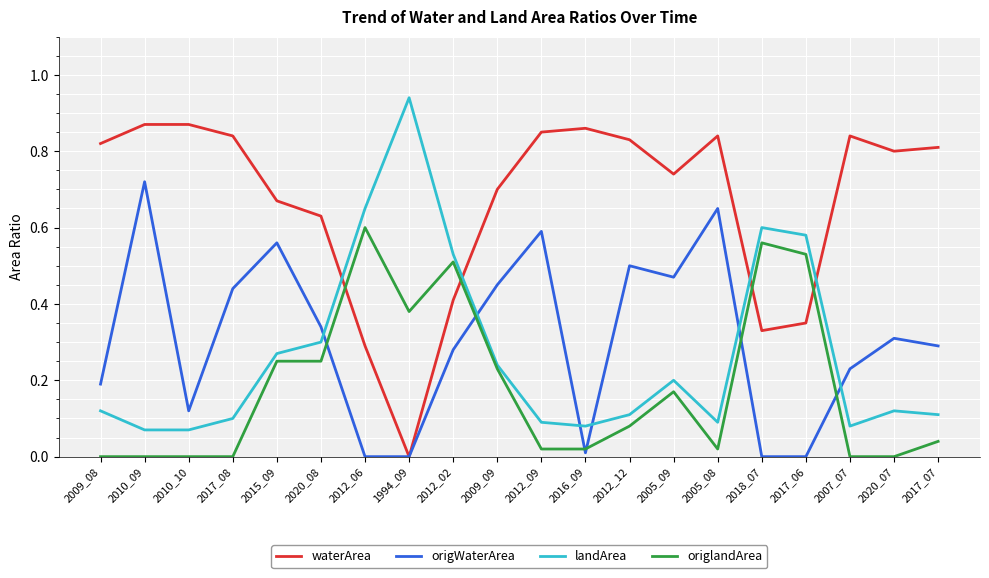

Which series ends up on top after the final intersection of waterArea and origlandArea?

waterArea